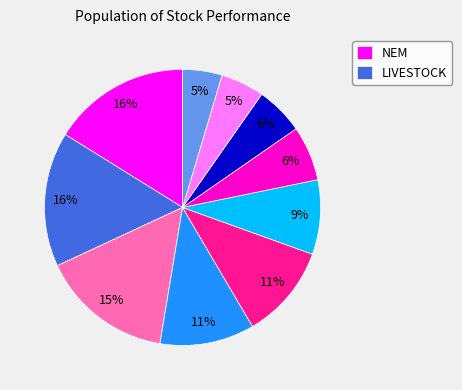

To the nearest percent, what is the average slice percentage?

10%